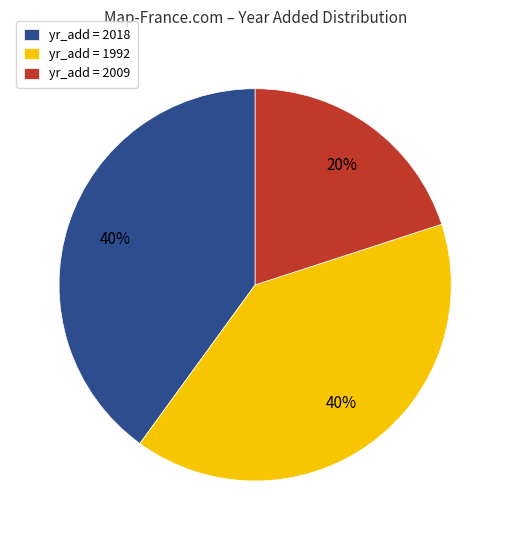

Which has a higher value, yr_add = 2009 or yr_add = 1992?

yr_add = 1992